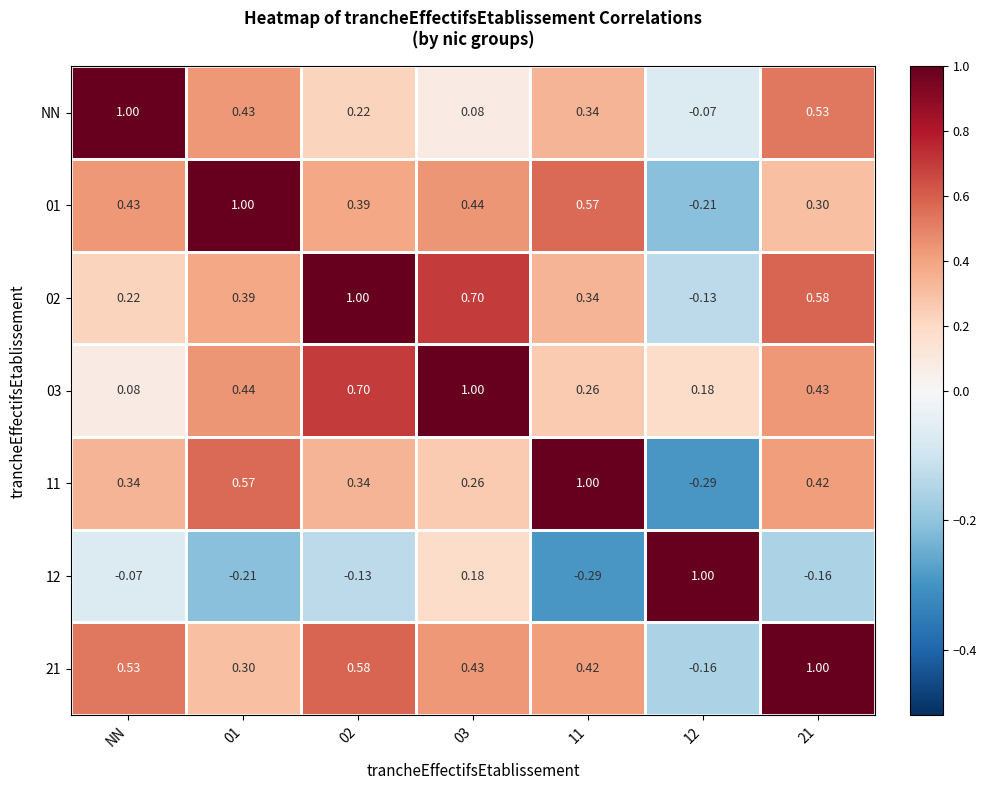

Is the value of 02 at NN greater than the value of 11 at 02?

No